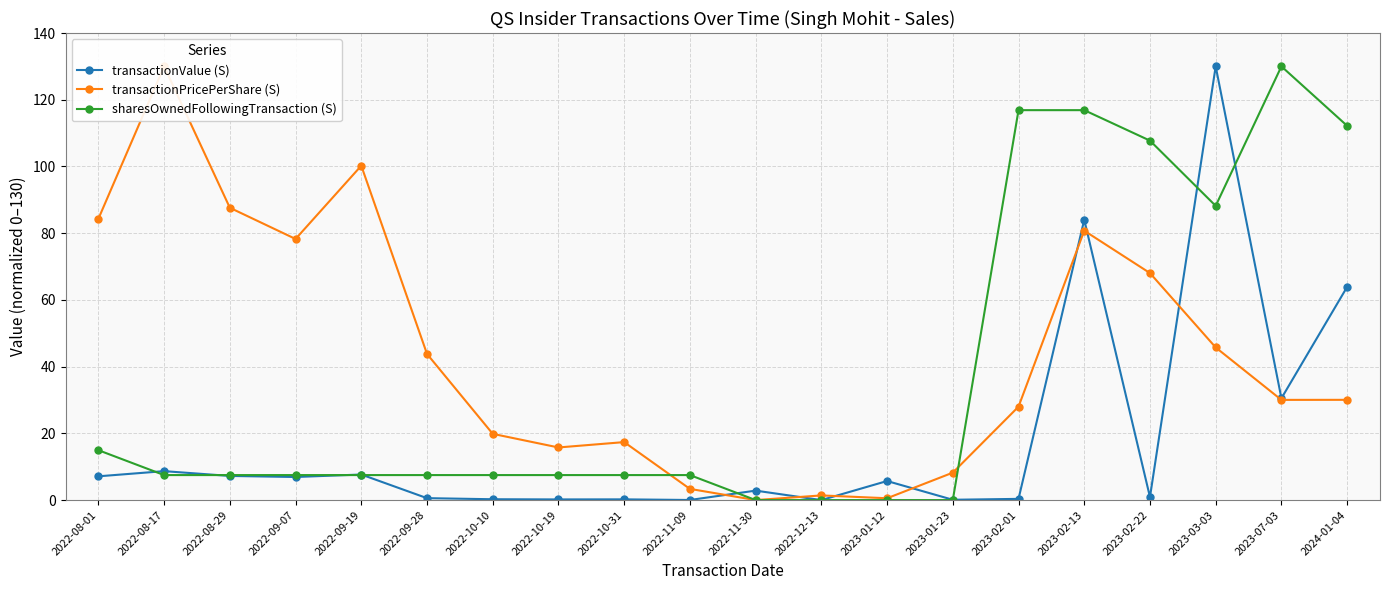

Between 2022-09-19 and 2022-10-31, which is larger?

2022-09-19